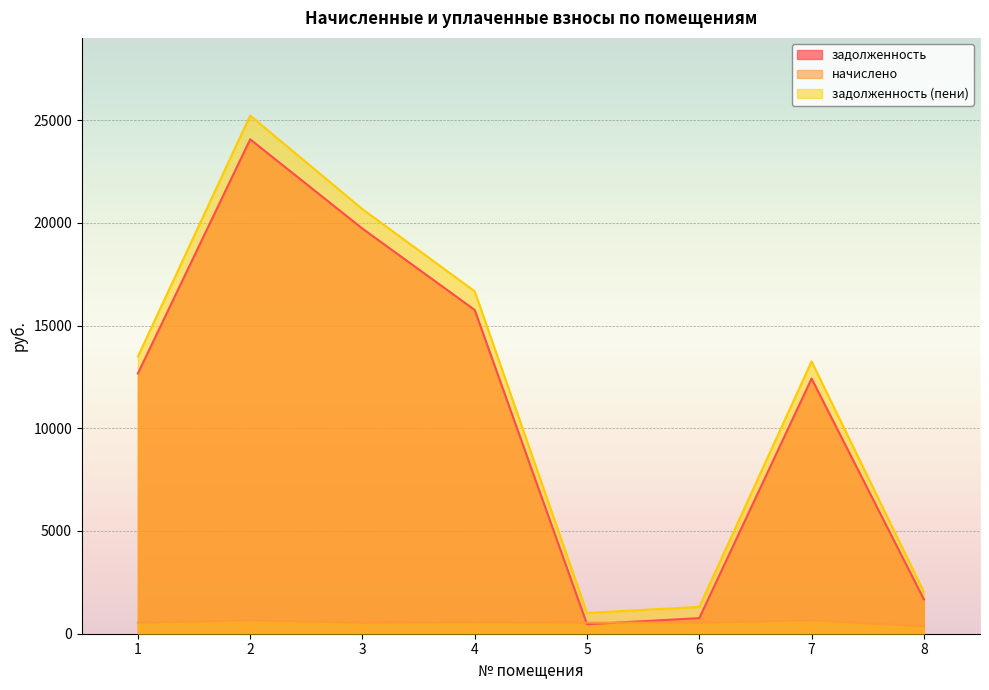

What is the sum of all задолженность (пени) values?

93638.4